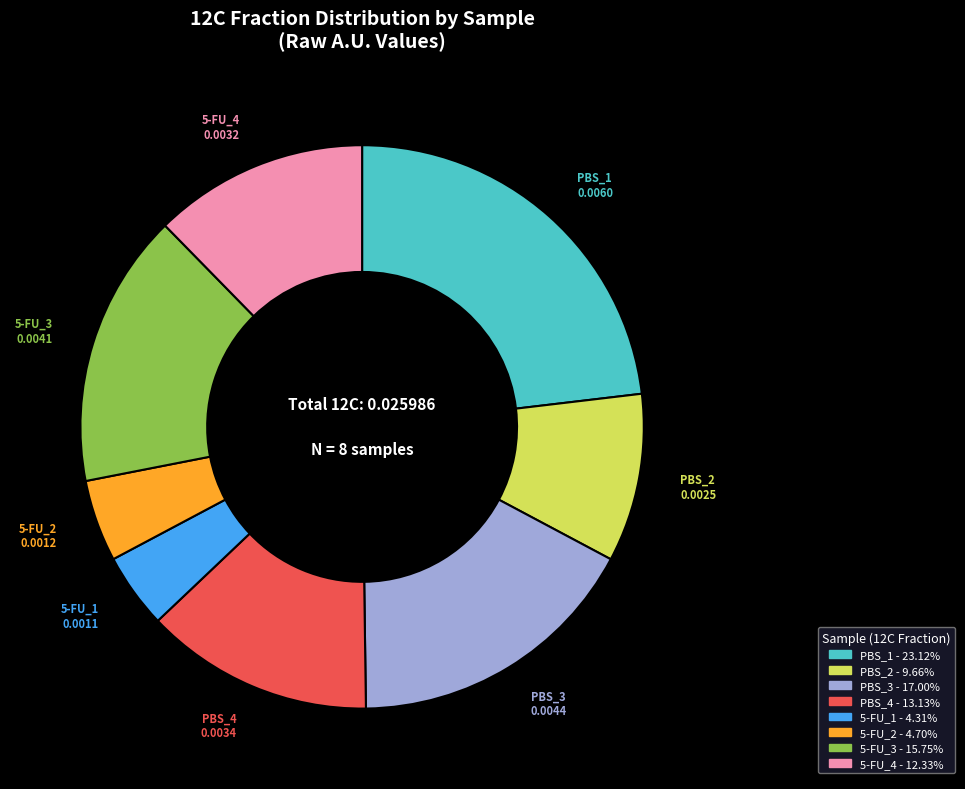

Does PBS_4 represent more than half of the total?

No